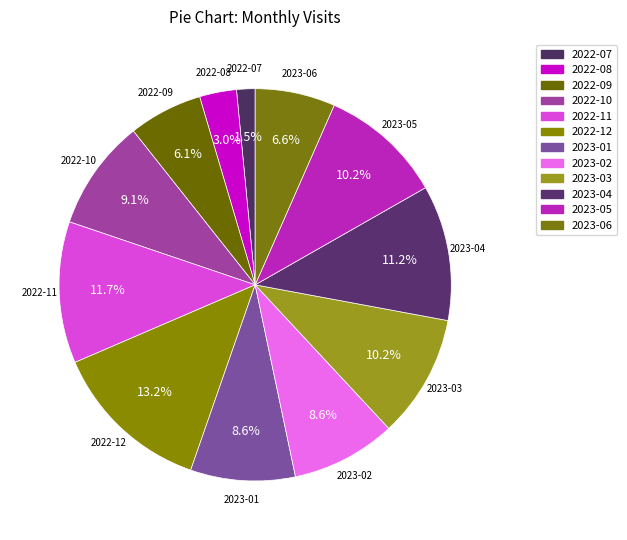

What percentage is NOT represented by 2023-01?

91.4%